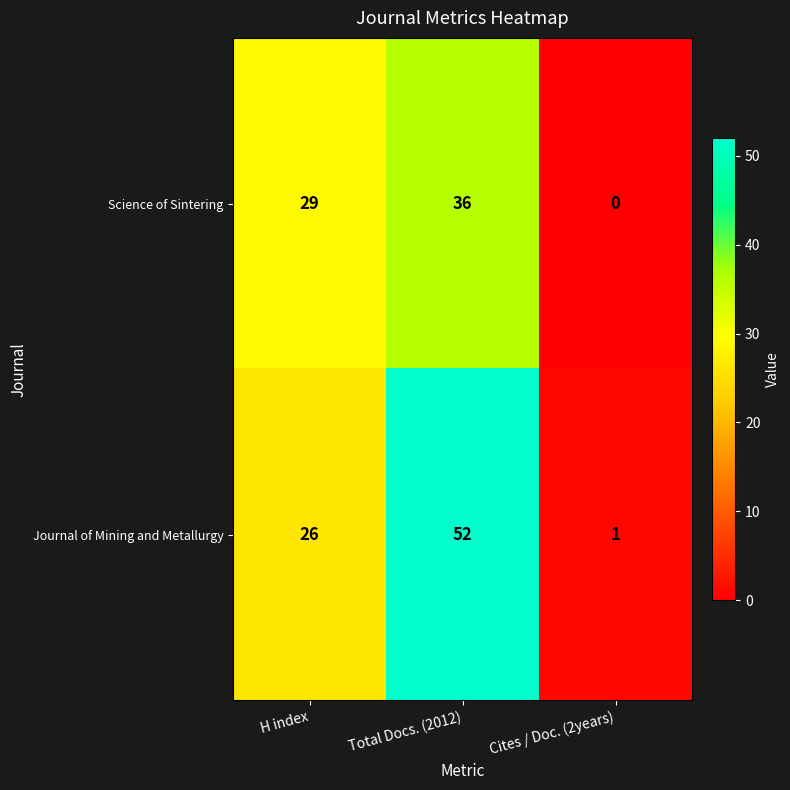

How many values in the Journal of Mining and Metallurgy series are below 26?

1